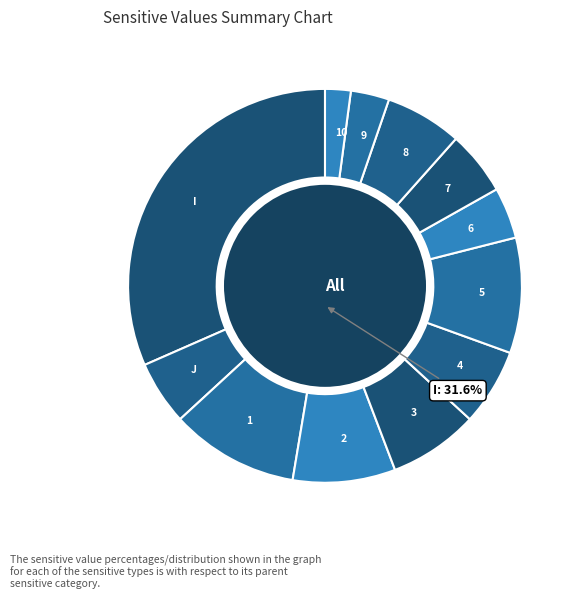

How much of the chart is everything except 2?

91.6%